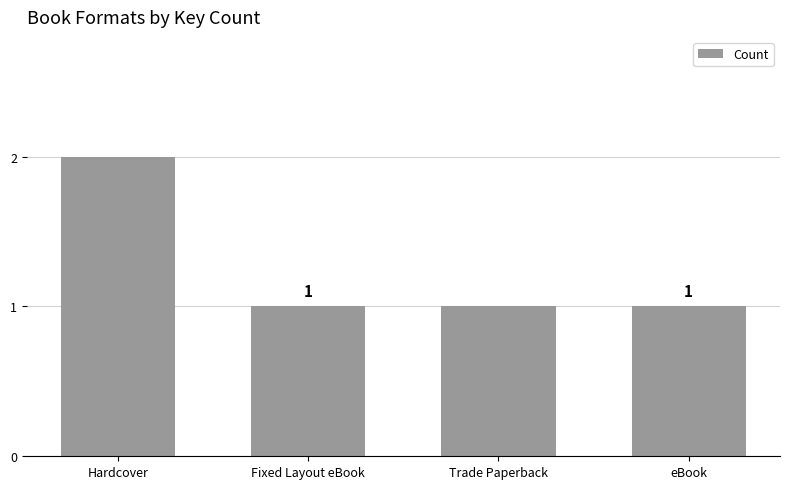

Between Hardcover and Trade Paperback, which is larger?

Hardcover